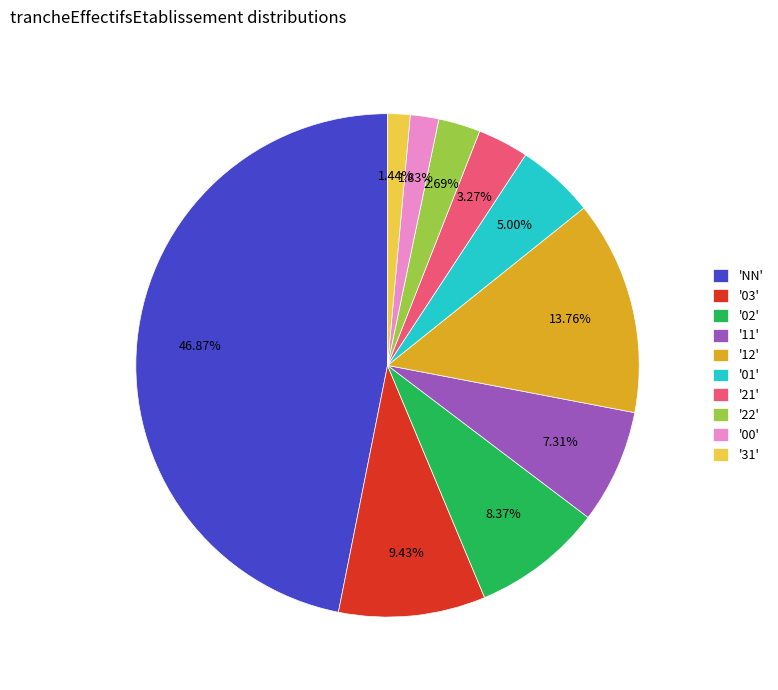

Does any single category account for the majority?

No